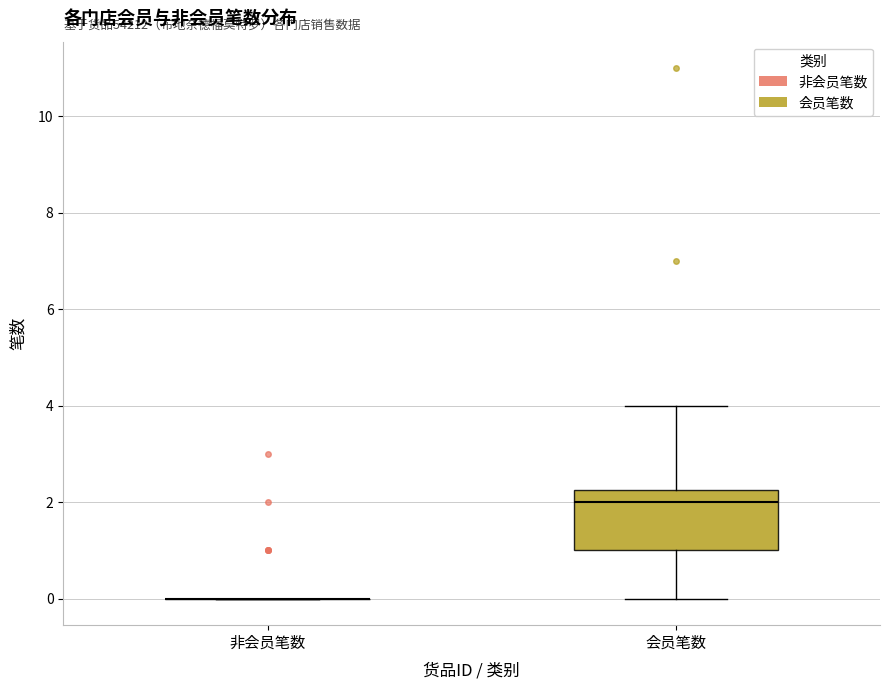

Reading left to right, read every box against the y-axis: the position of its median line, the range the box covers, and the ends of its whiskers. The values are not printed on the chart, so give them approximately, as read against the axis.

非会员笔数: box collapsed to a line at 0.0, whiskers 0.0 to 0.0
会员笔数: median 2.0, box 1.0 to 2.2, whiskers 0.0 to 4.0